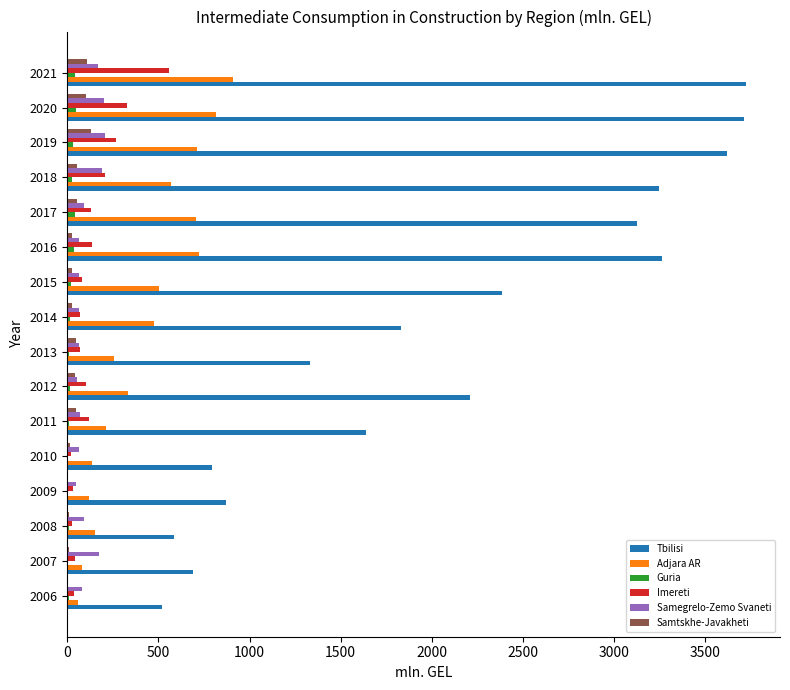

What is the sum of all Samtskhe-Javakheti values?

709.6